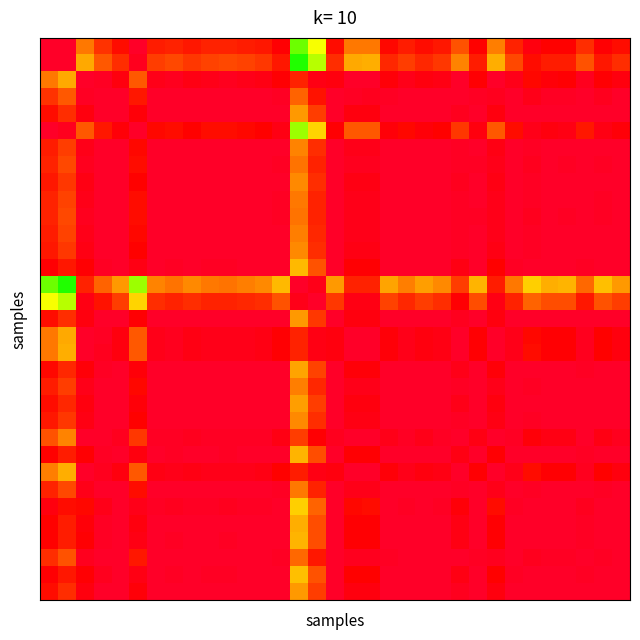

What is the smallest value displayed?

0.6